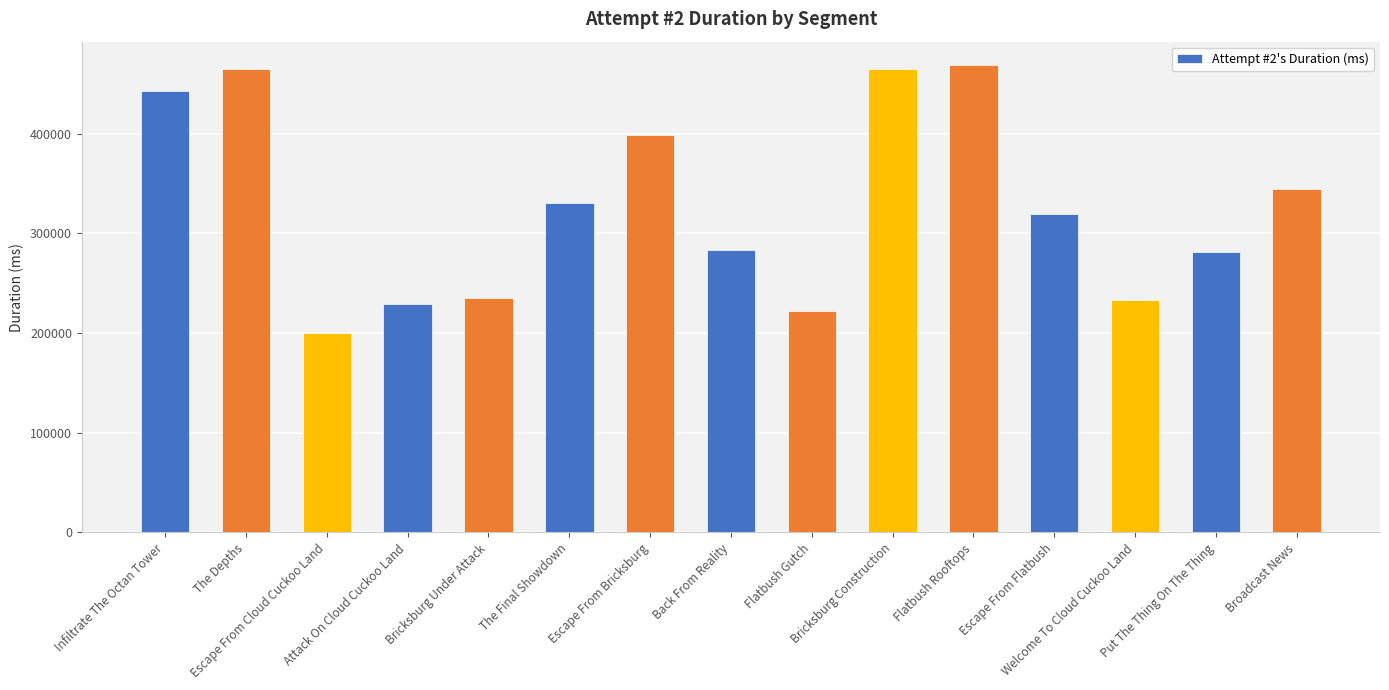

Read the value at Bricksburg Construction, to the nearest 100.

464700